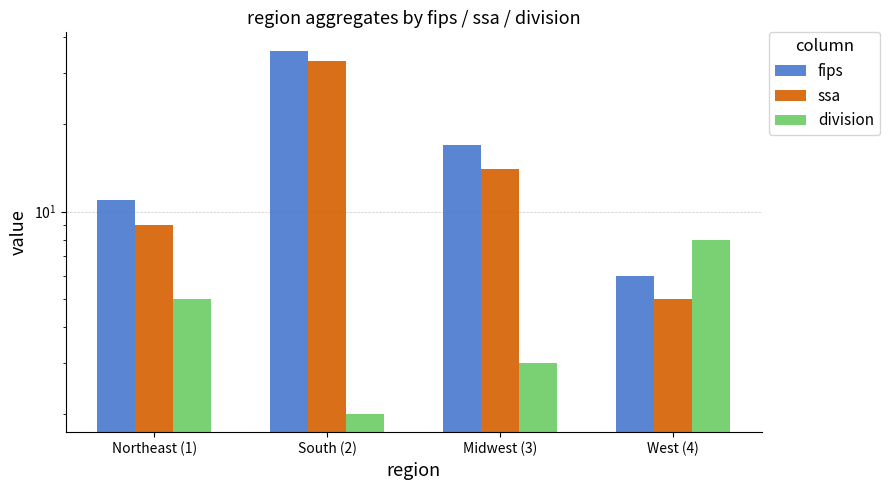

What are all the series names shown in the legend?

fips, ssa, division